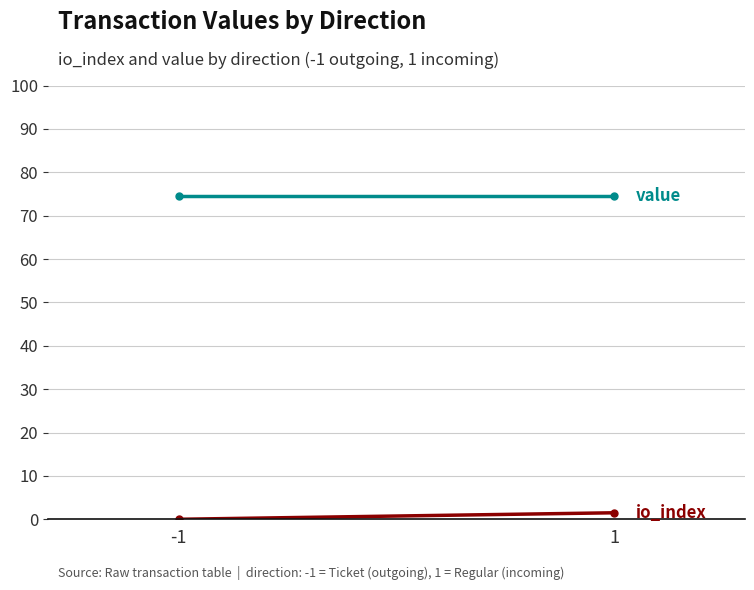

Is the value of io_index at 1 greater than the value of value at 1?

No